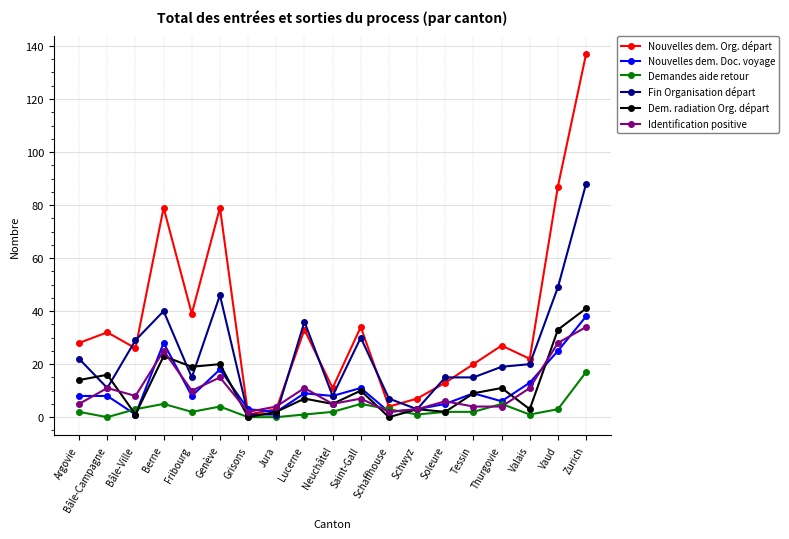

The value of Identification positive at Bâle-Ville is 2. True or false?

False